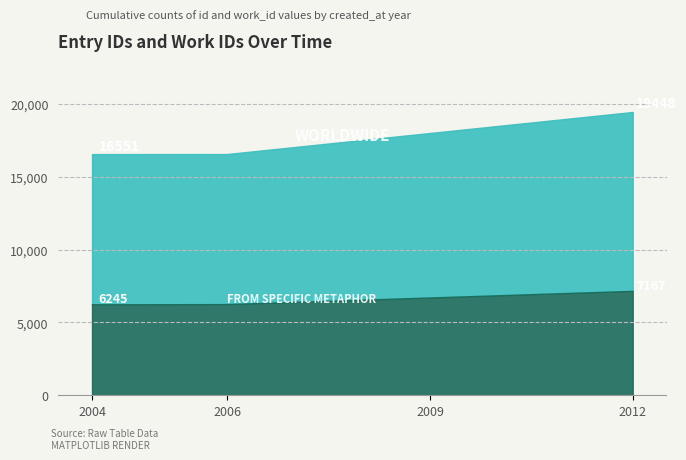

True or false: WORLDWIDE and FROM SPECIFIC METAPHOR intersect in this chart.

False